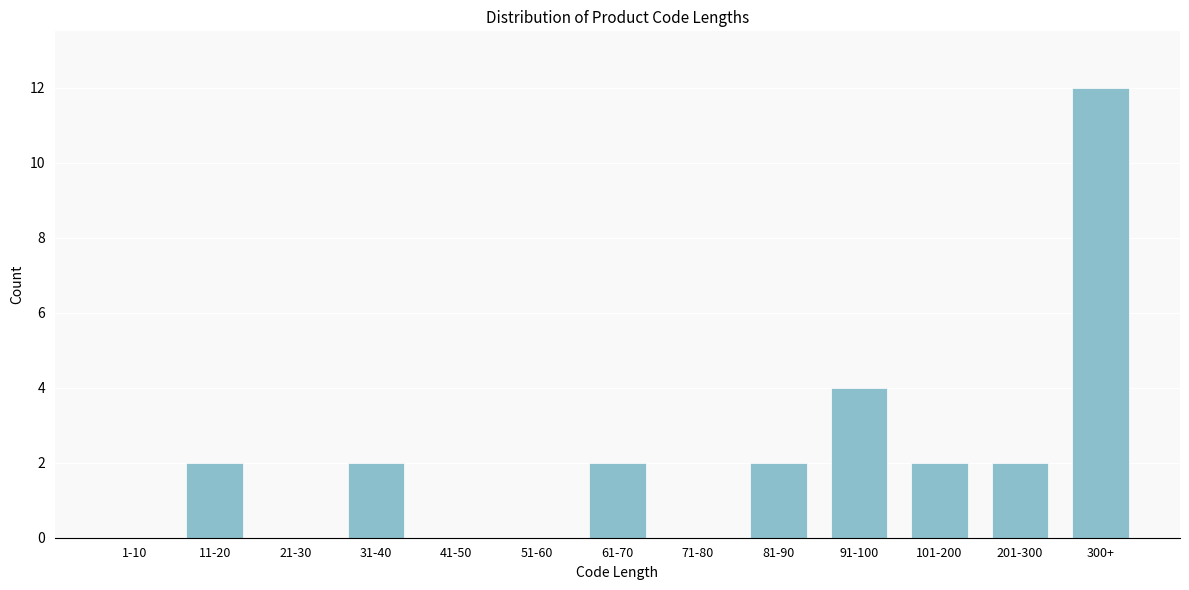

Reading left to right, transcribe all the data shown in this chart.

1-10=0	11-20=2	21-30=0	31-40=2	41-50=0	51-60=0	61-70=2	71-80=0	81-90=2	91-100=4	101-200=2	201-300=2	300+=12